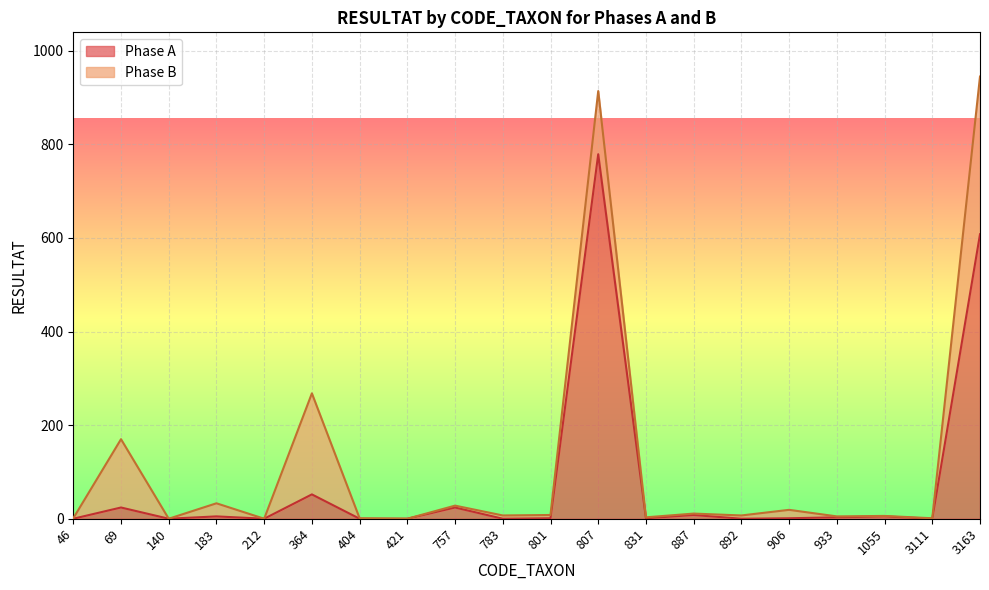

Between 364 and 421, which is larger?

364